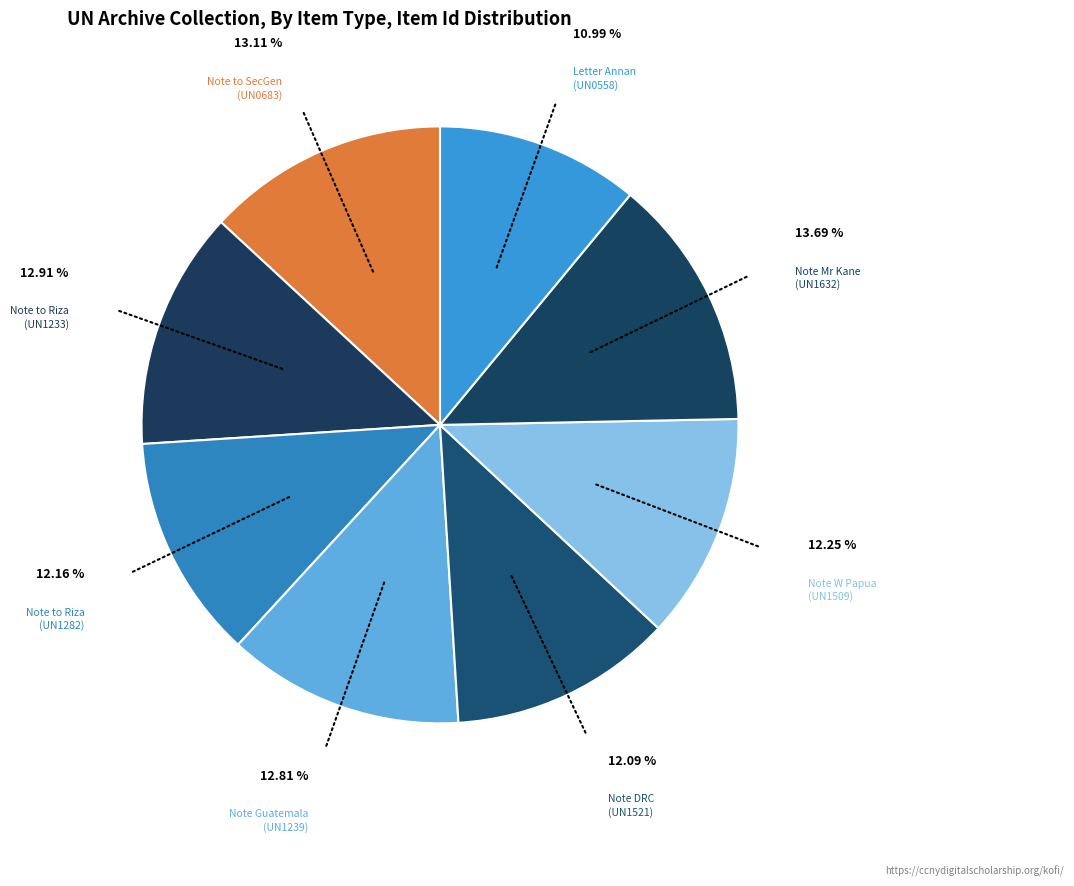

How many slices are in this pie chart?

8